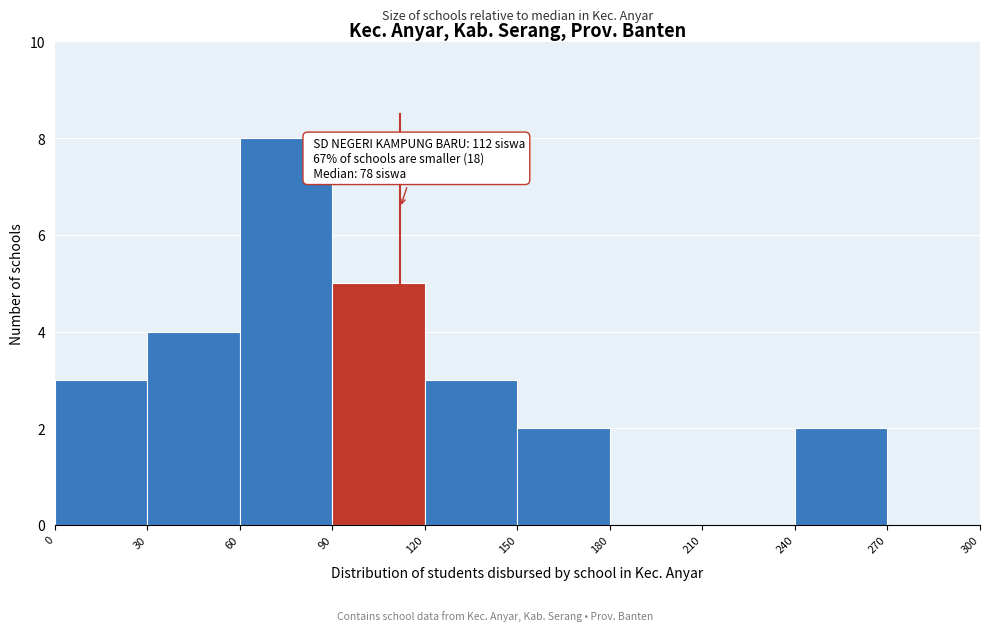

Which range on the x-axis has the tallest bar?

60 to 90